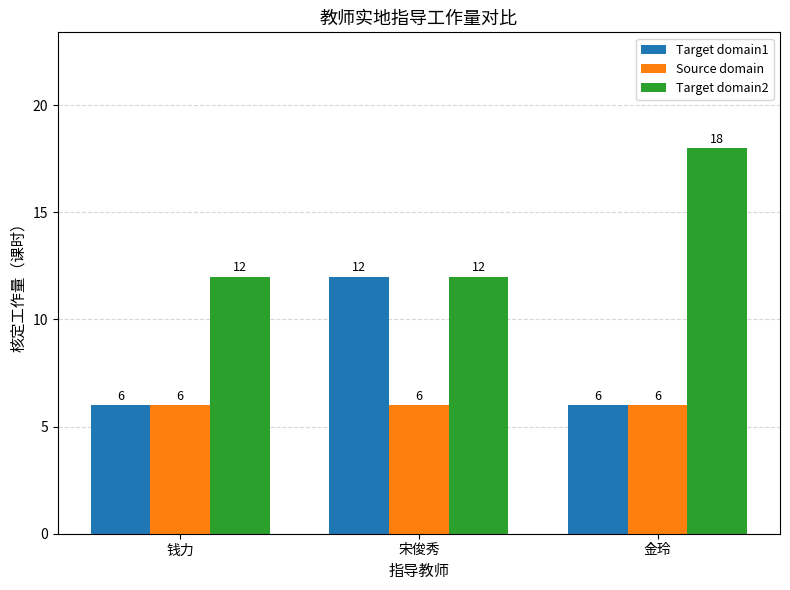

List the series in order of their overall mean, lowest first.

Source domain, Target domain1, Target domain2